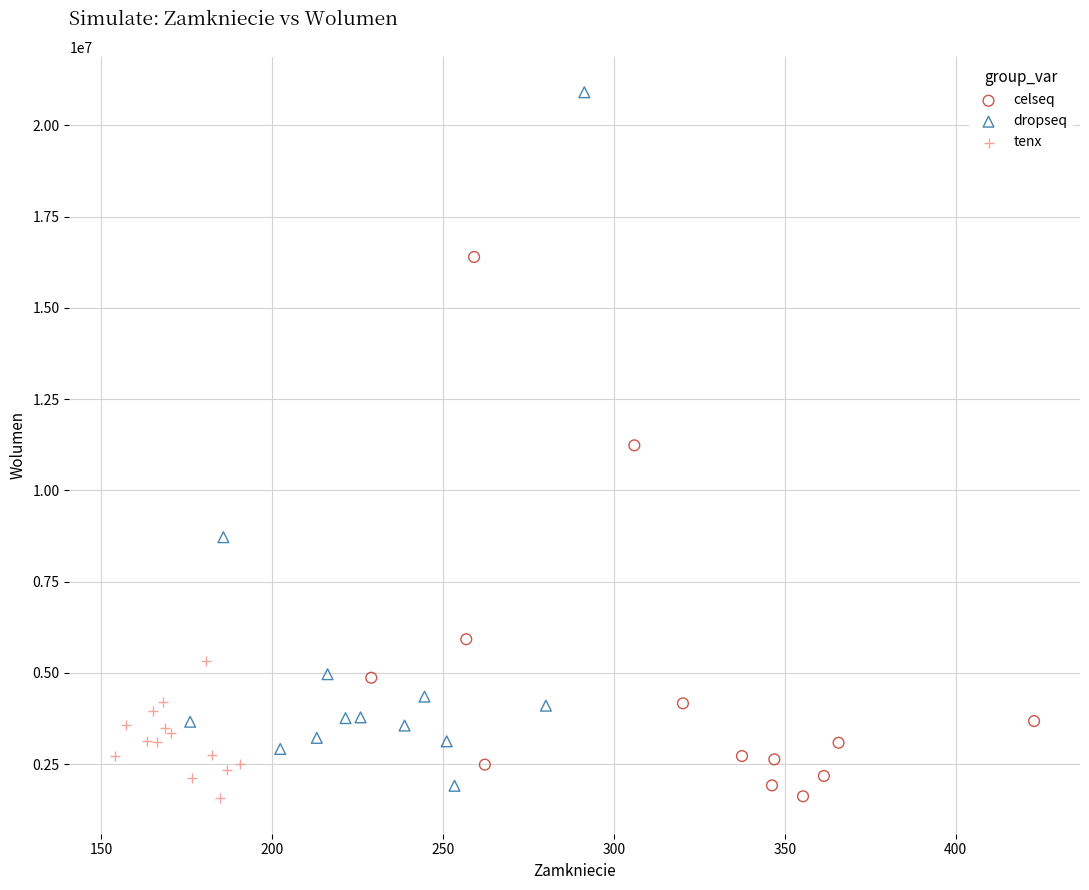

Which series has the widest spread of Y values?

dropseq